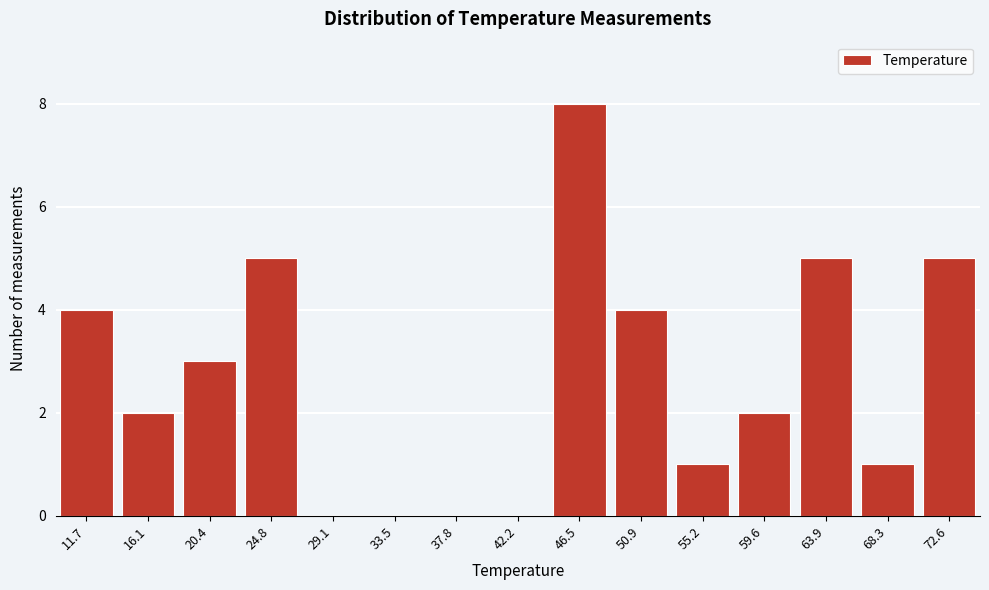

Reading left to right, transcribe all the data shown in this chart.

11.7=4	16.1=2	20.4=3	24.8=5	29.1=0	33.5=0	37.8=0	42.2=0	46.5=8	50.9=4	55.2=1	59.6=2	63.9=5	68.3=1	72.6=5